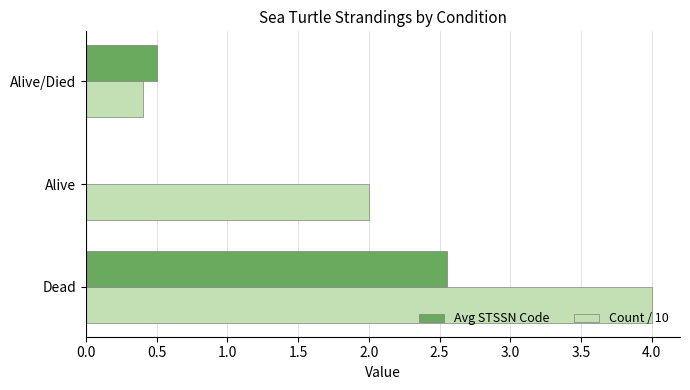

What is the maximum value shown in the chart?

4.0